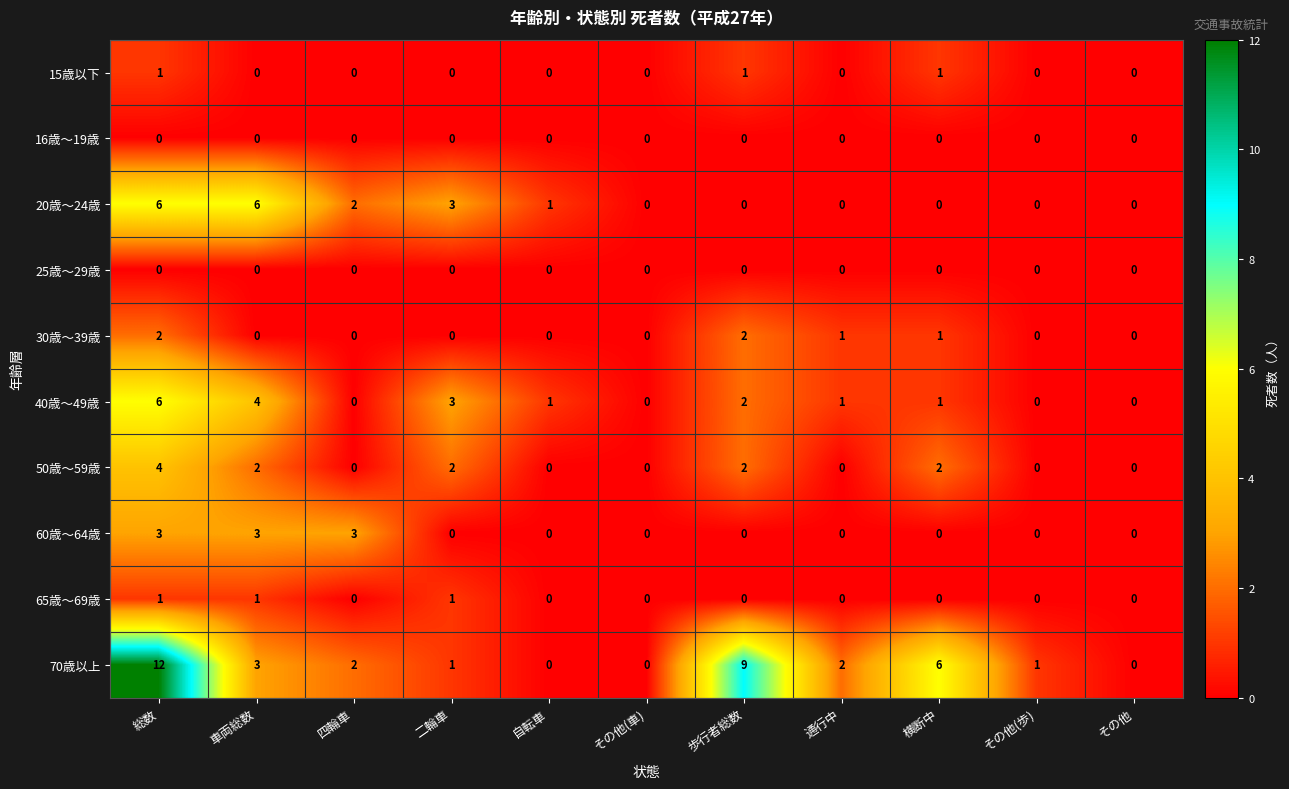

What is the sum of all 70歳以上 values?

36